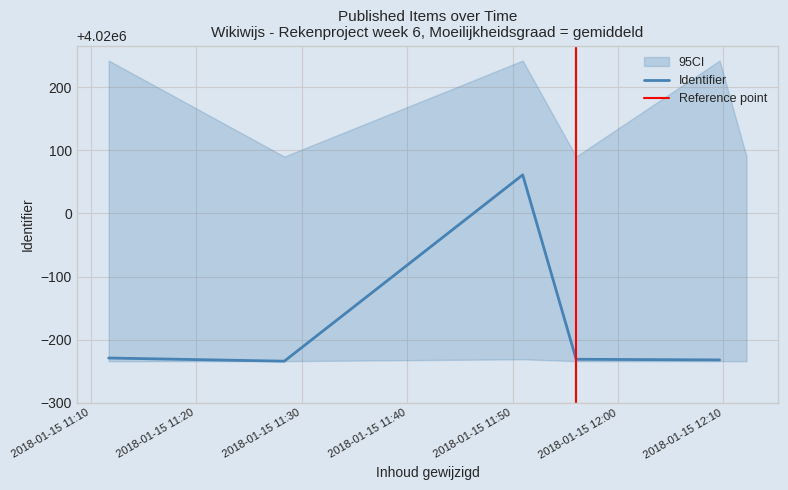

What is the maximum value for CI_lower?

4019769